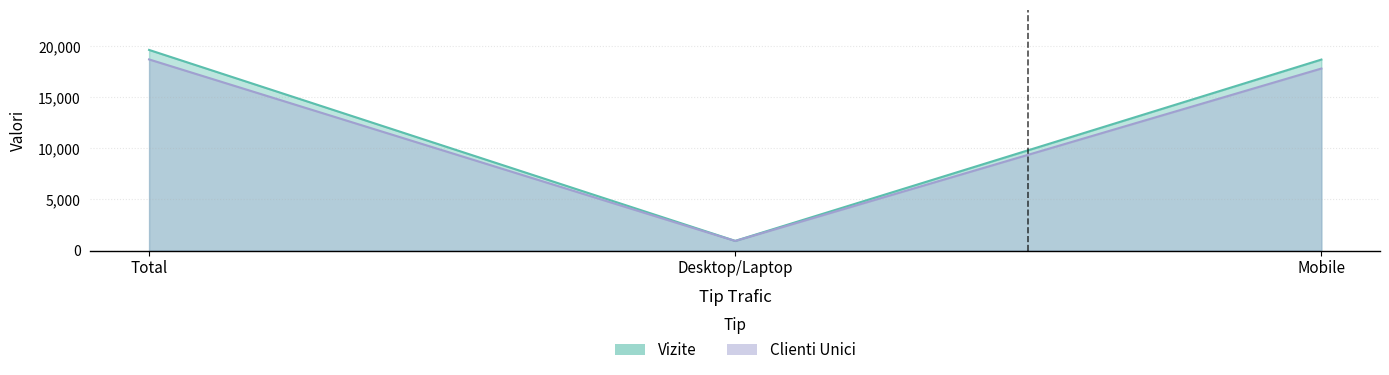

At Total, list the series in order from largest to smallest.

Vizite, Clienti Unici